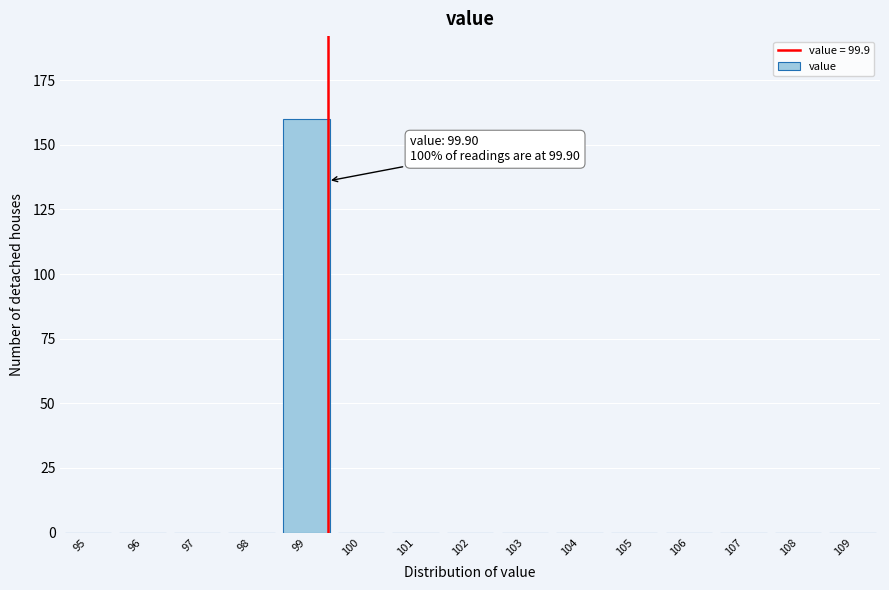

Reading left to right, transcribe all the data shown in this chart.

95=0	96=0	97=0	98=0	99=160	100=0	101=0	102=0	103=0	104=0	105=0	106=0	107=0	108=0	109=0